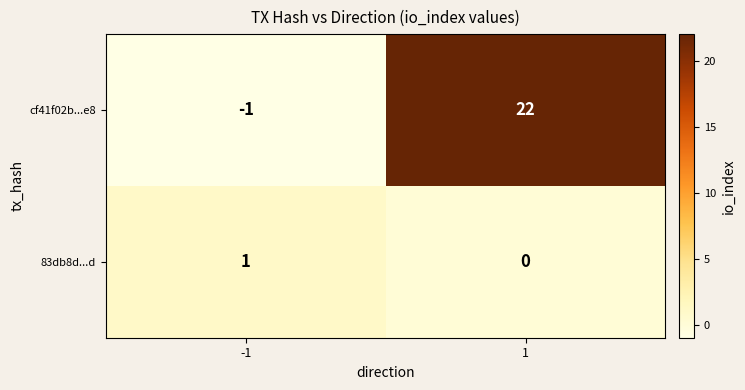

What is the greatest value displayed?

22